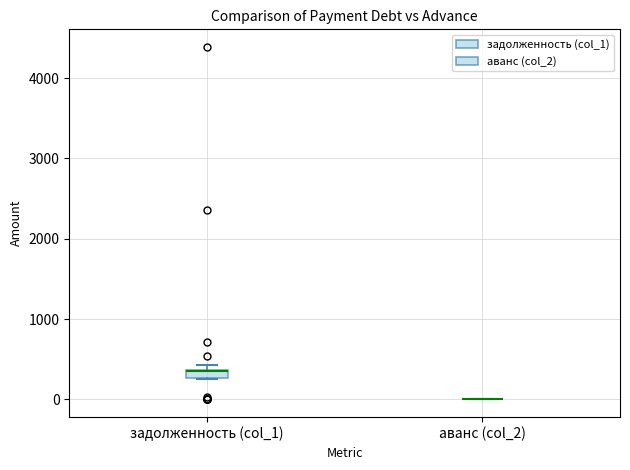

Where is the upper edge of the box for задолженность (col_1) on the y-axis? The values are not printed on the chart, so give them approximately, as read against the axis.

400